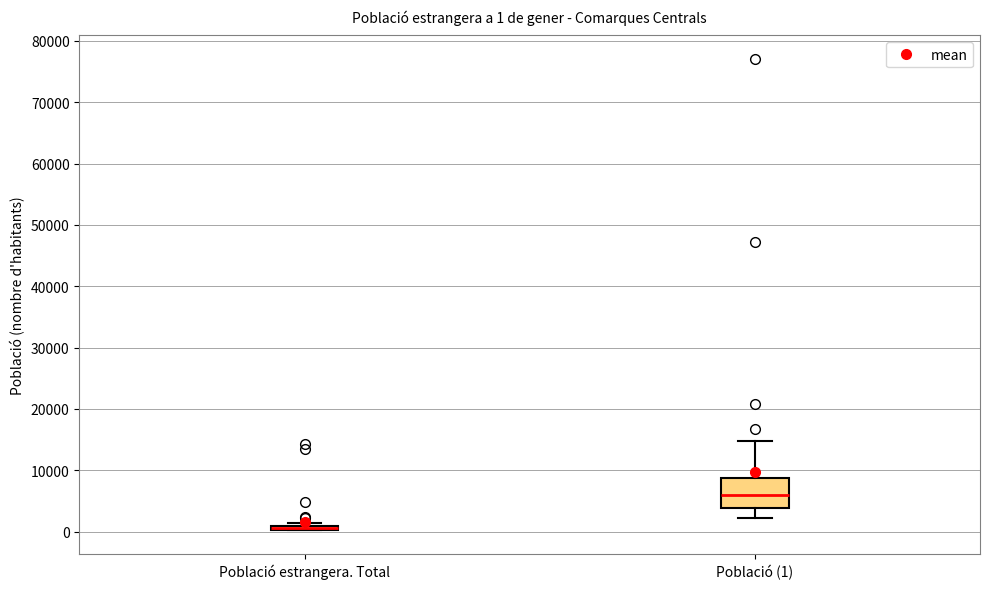

Comparing the boxes themselves (not the whiskers), which one is the tallest?

Població (1)